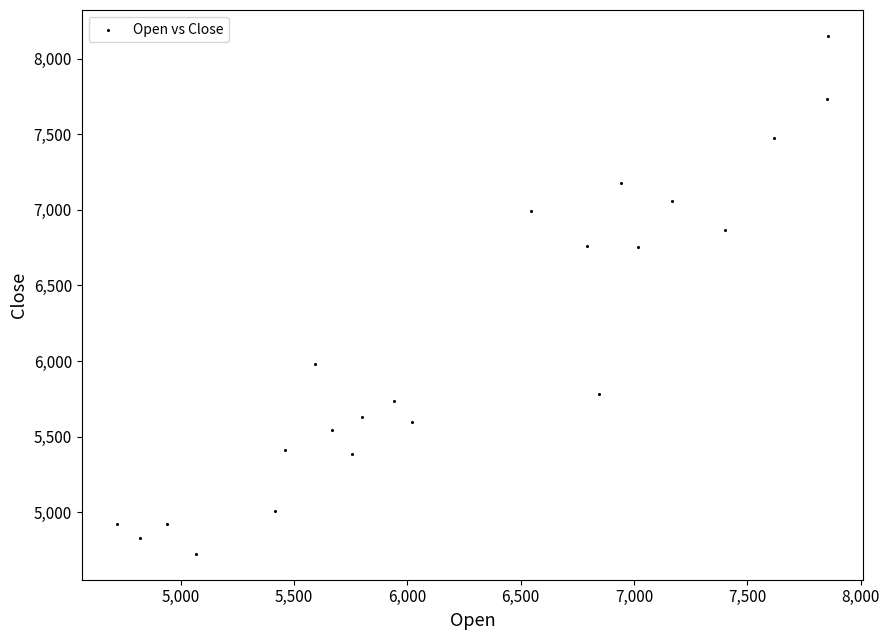

What is the range of X values (max minus min)?

3135